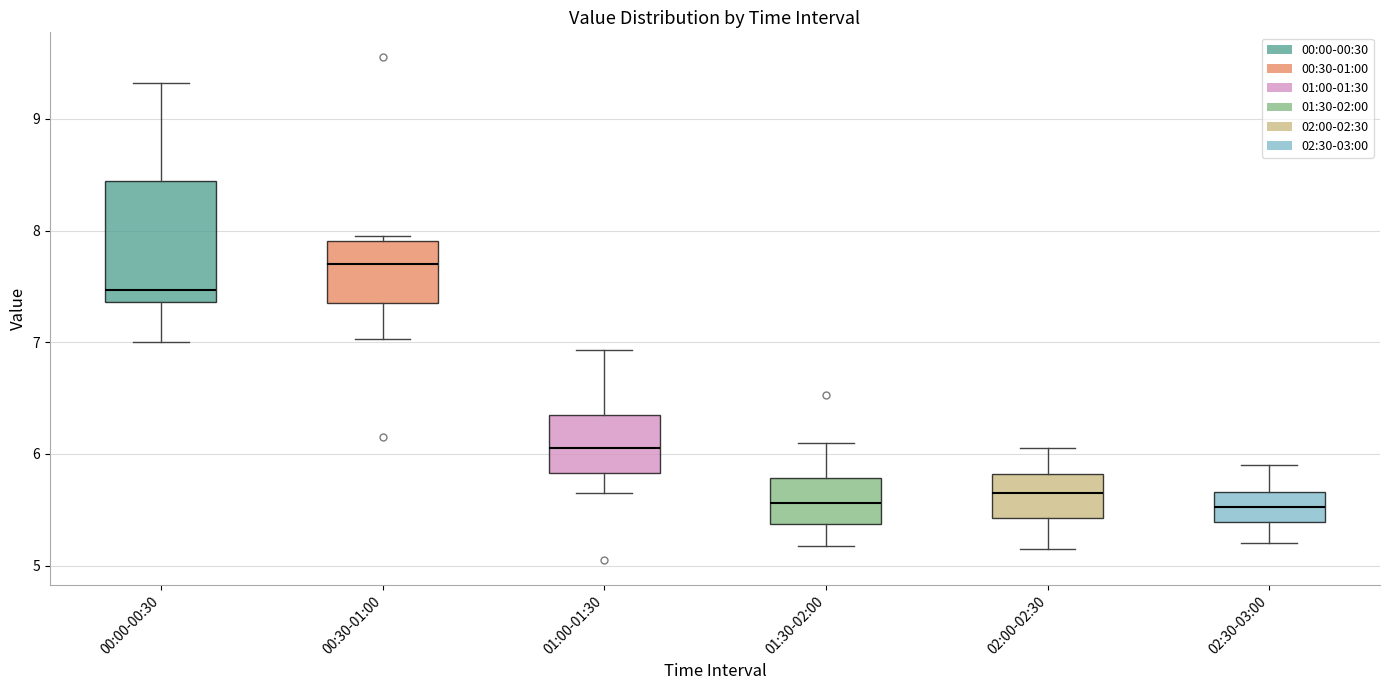

Reading left to right, transcribe this box plot: for each box, give where its median line is, the range the box spans, and where its two whiskers end, as read against the y-axis. The values are not printed on the chart, so give them approximately, as read against the axis.

00:00-00:30: median 7.5, box 7.4 to 8.4, whiskers 7.0 to 9.3
00:30-01:00: median 7.7, box 7.4 to 7.9, whiskers 7.0 to 8.0
01:00-01:30: median 6.1, box 5.8 to 6.4, whiskers 5.7 to 6.9
01:30-02:00: median 5.6, box 5.4 to 5.8, whiskers 5.2 to 6.1
02:00-02:30: median 5.7, box 5.4 to 5.8, whiskers 5.2 to 6.1
02:30-03:00: median 5.5, box 5.4 to 5.7, whiskers 5.2 to 5.9